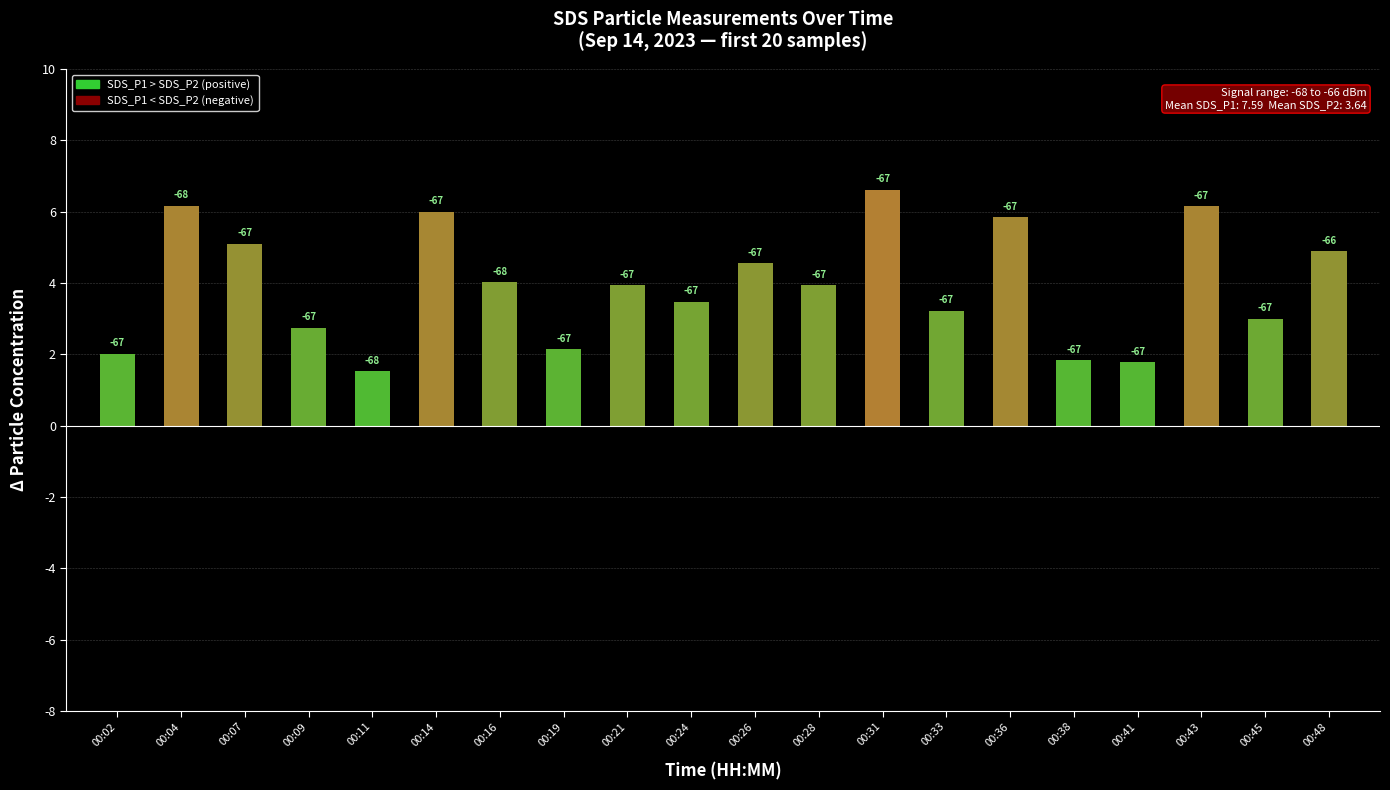

Reading left to right, what are all the values shown in this chart?

2.0	6.2	5.1	2.8	1.5	6.0	4.0	2.1	3.9	3.5	4.6	3.9	6.6	3.2	5.8	1.8	1.8	6.1	3.0	4.9